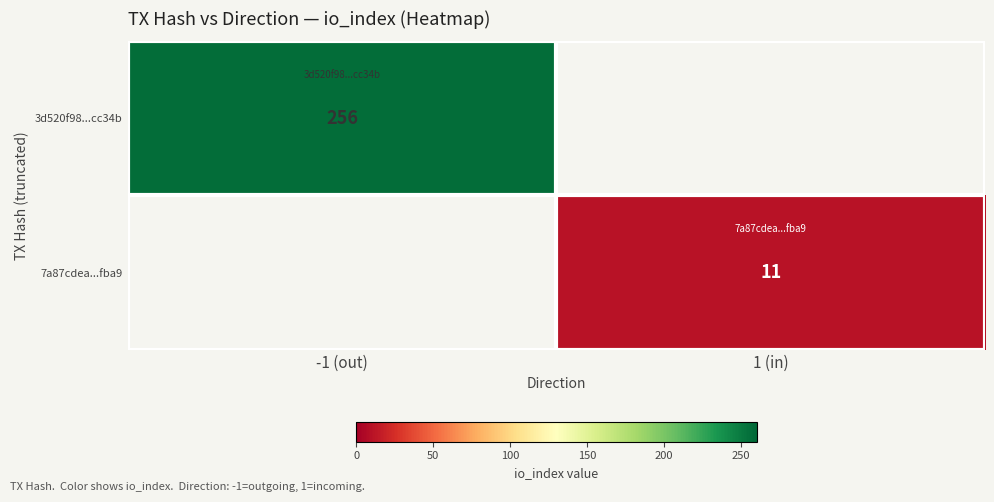

Is it true that 3d520f98...cc34b equals 369 at -1 (out)?

False